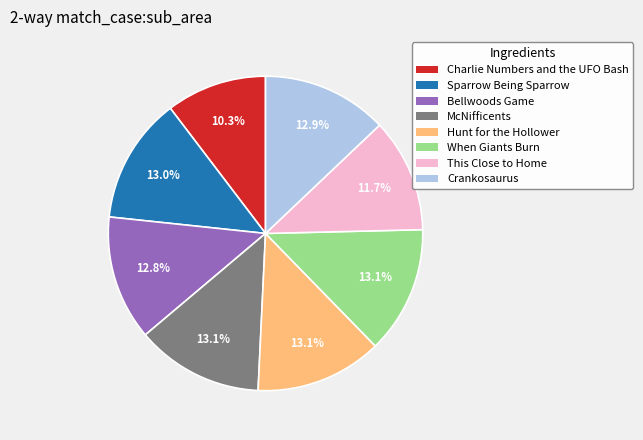

Does Sparrow Being Sparrow represent more than half of the total?

No